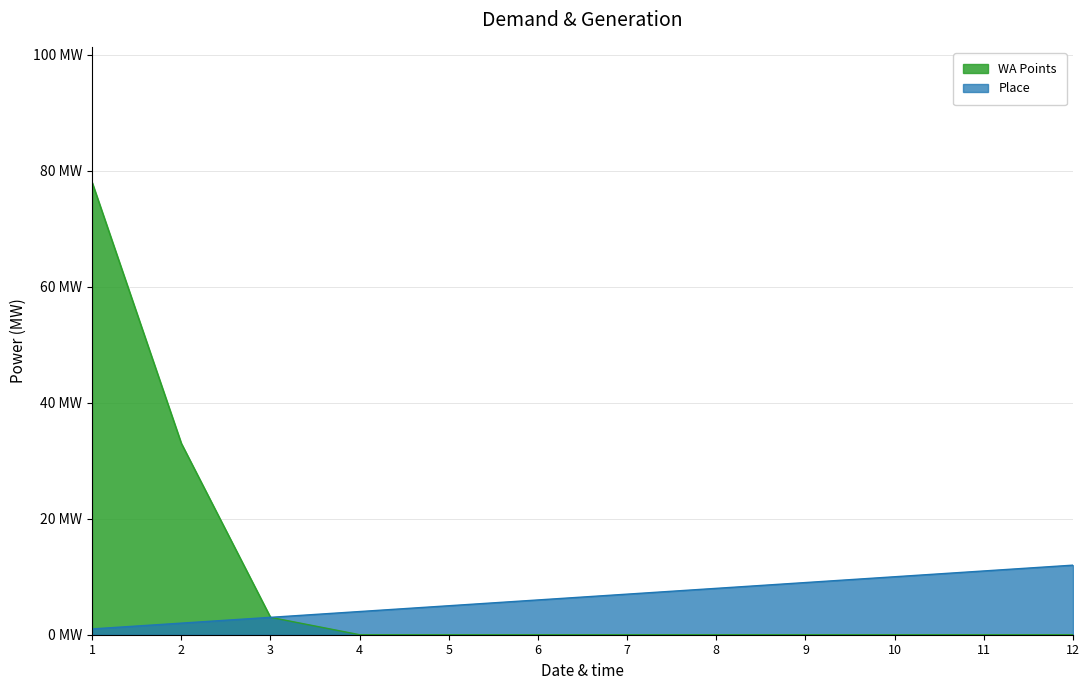

Reading left to right, what are all the values shown in this chart?

WA Points: 1=78	2=33	3=3	4=0	5=0	6=0	7=0	8=0	9=0	10=0	11=0	12=0
Place: 1=1	2=2	3=3	4=4	5=5	6=6	7=7	8=8	9=9	10=10	11=11	12=12